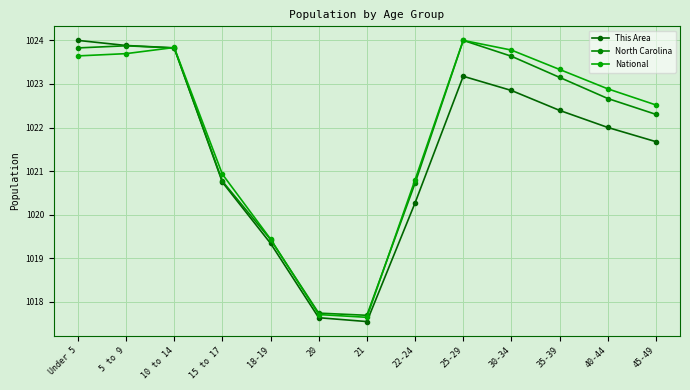

What is the label of the 9th point from the left?

25-29